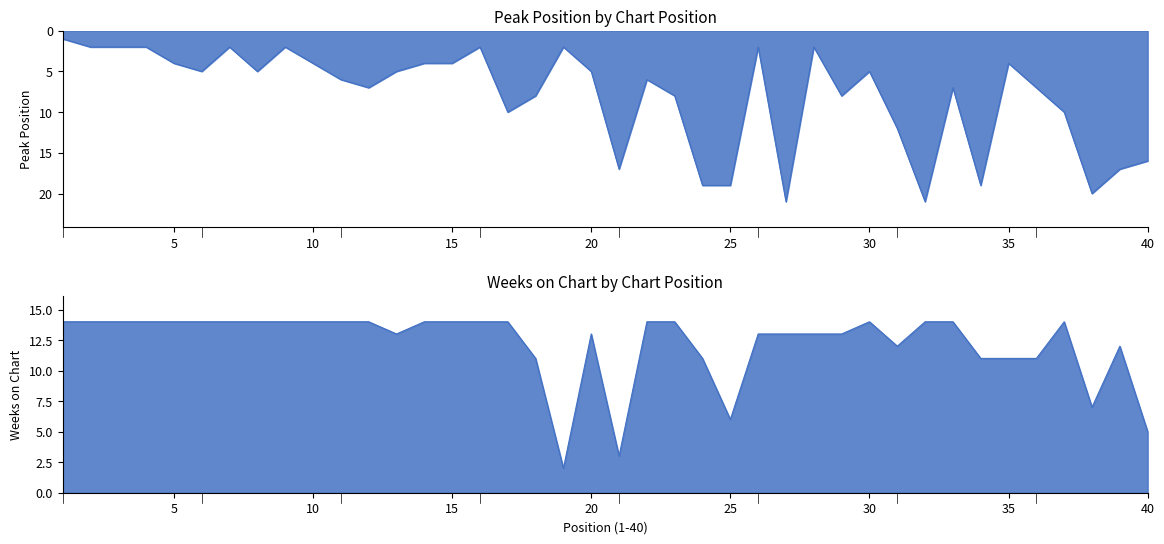

At which label does Peak Position first exceed 6?

12